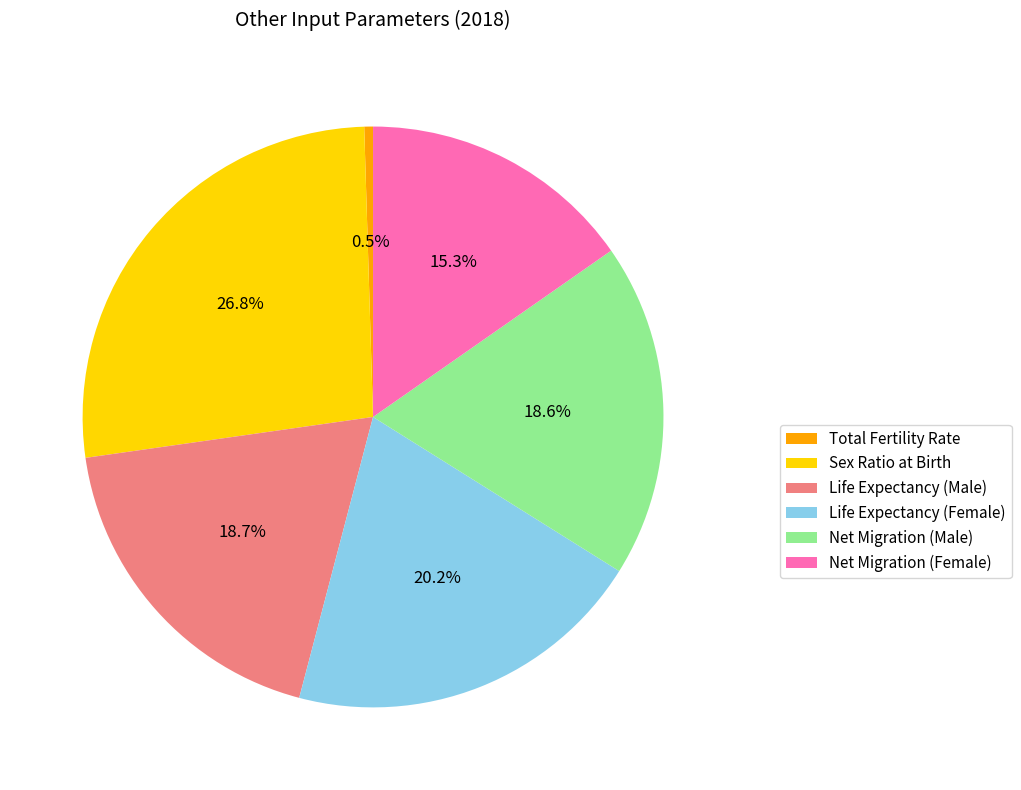

To the nearest percent, what is the average slice percentage?

17%